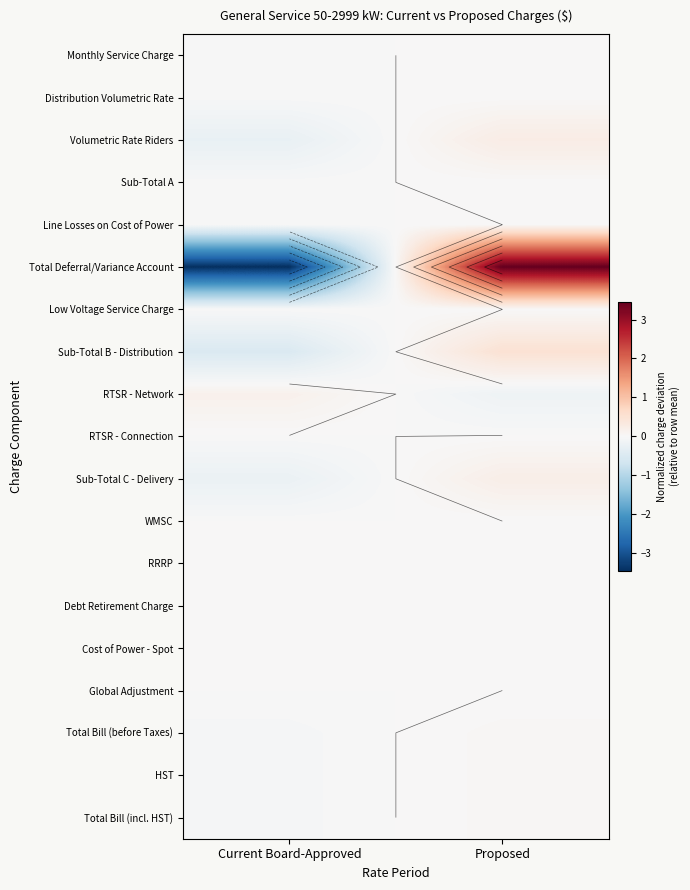

Is it true that Distribution Volumetric Rate equals 0.0 at Proposed?

False